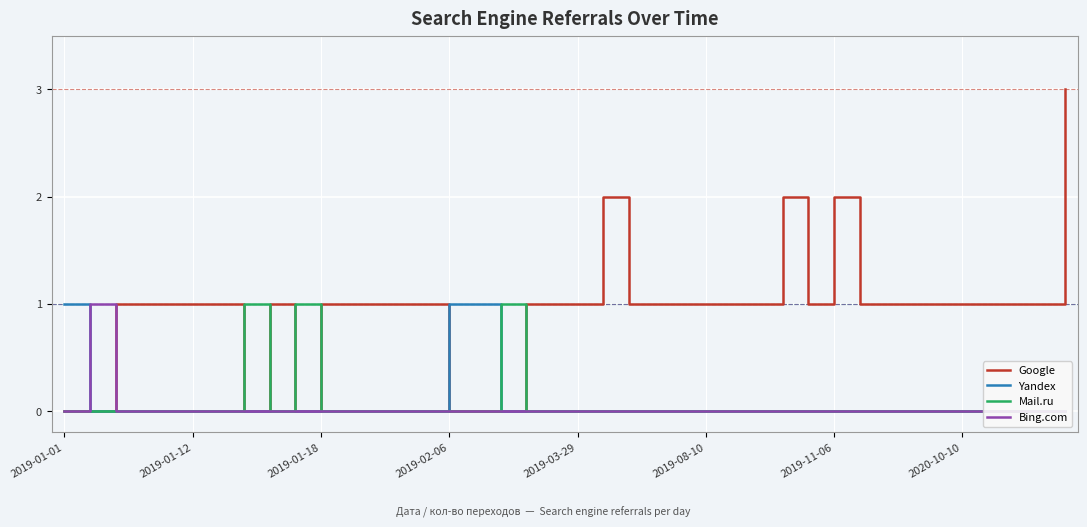

True or false: Mail.ru and Bing.com cross at least once.

False